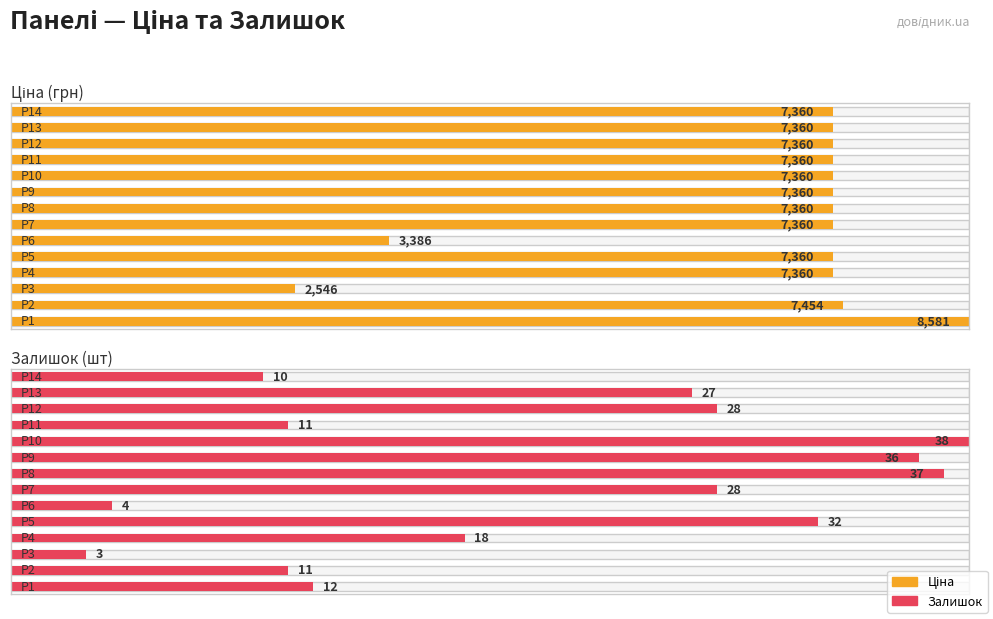

At how many categories does at least one series exceed 7010?

12